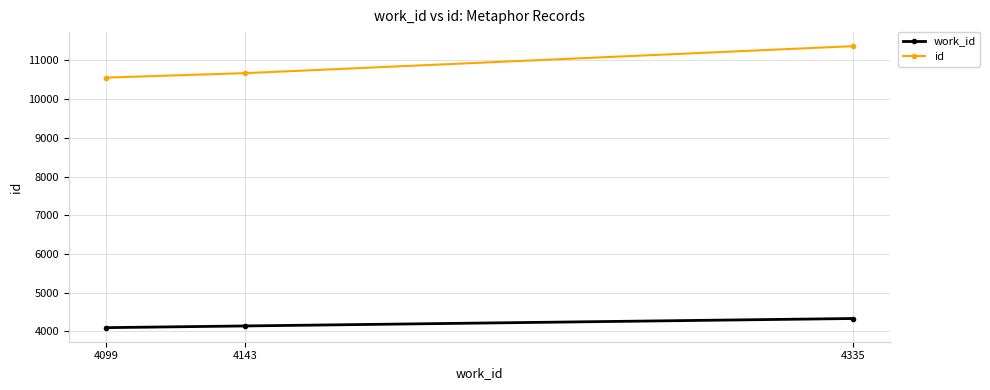

What is the approximate value of id at 4335, to the nearest 100?

11400